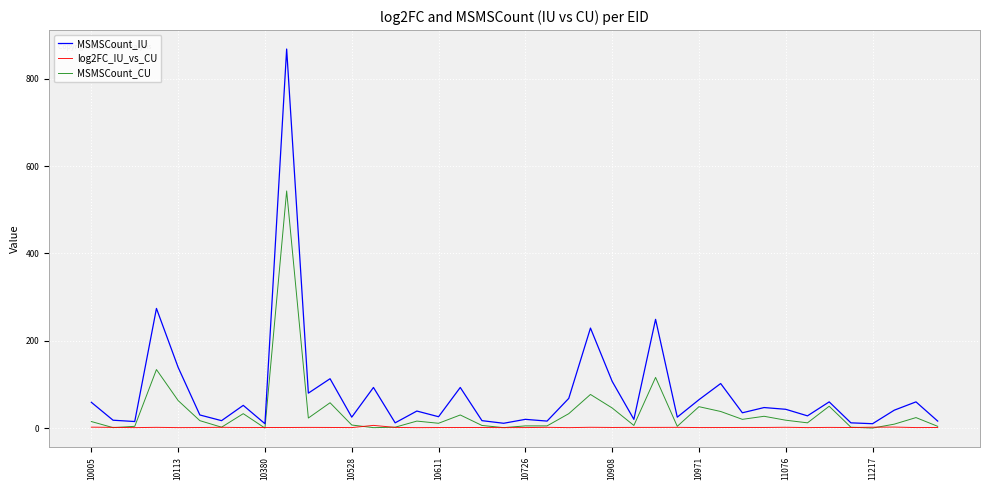

Which series has the largest total across all categories?

MSMSCount_IU